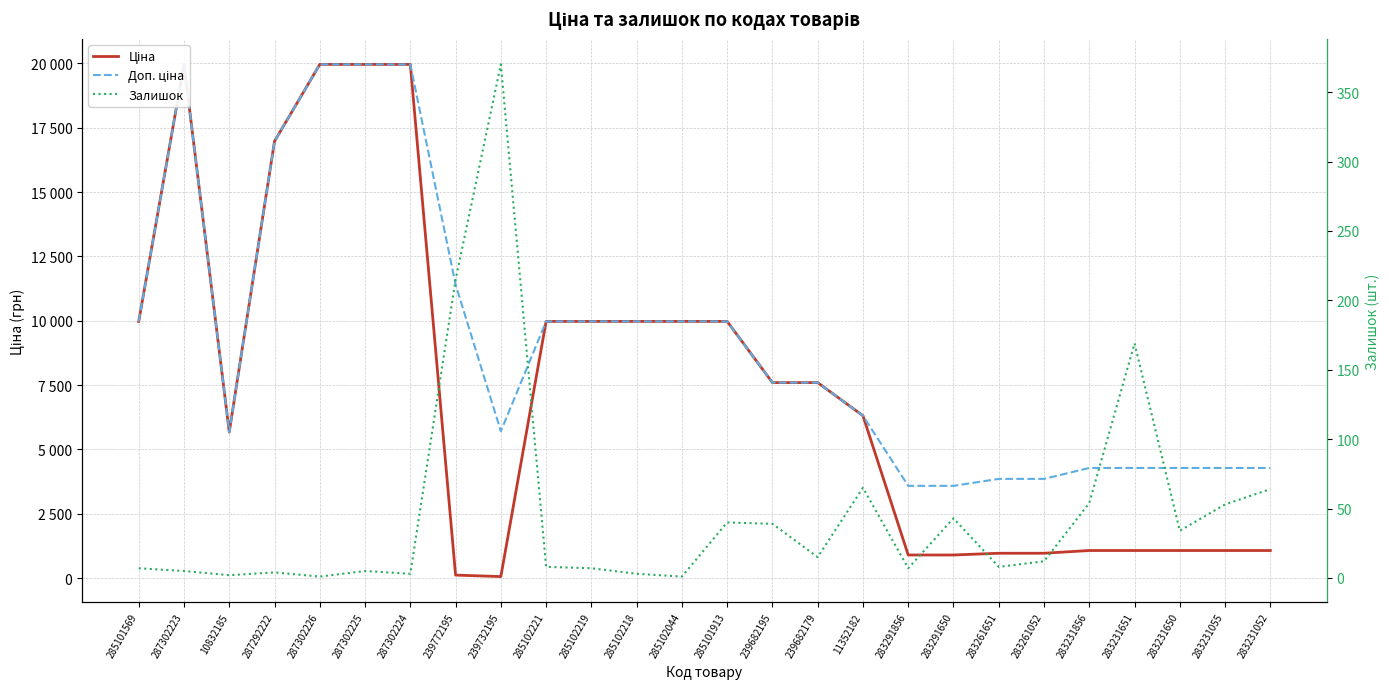

What are all the series names shown in the legend?

Ціна, Доп. ціна, Залишок